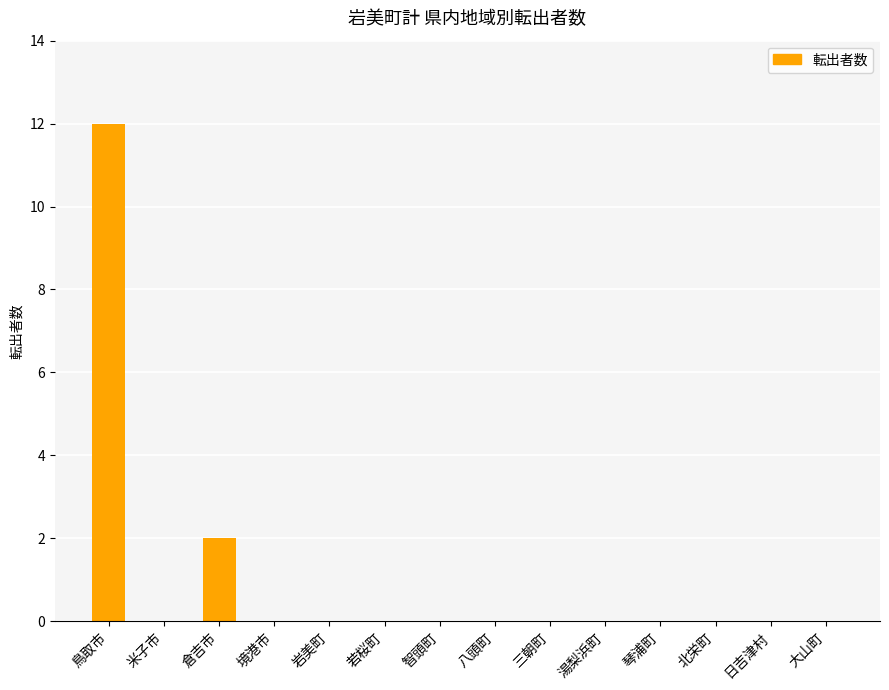

Which has a higher value, 倉吉市 or 琴浦町?

倉吉市